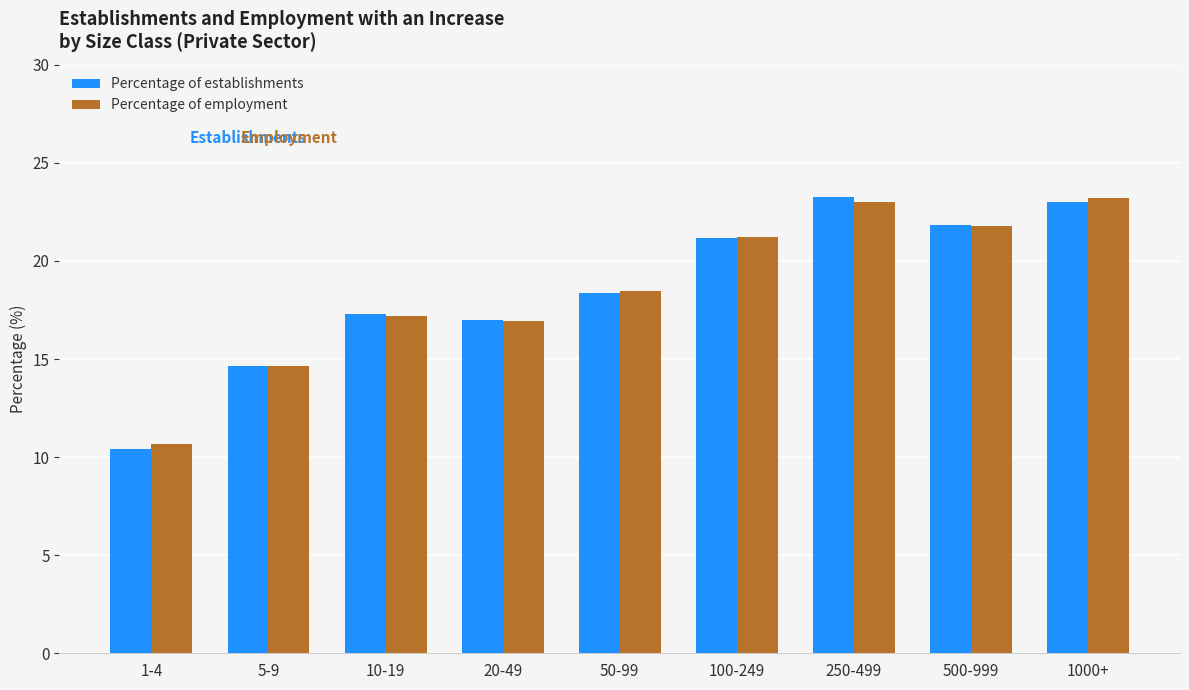

At which label does Percentage of establishments reach its minimum?

1-4